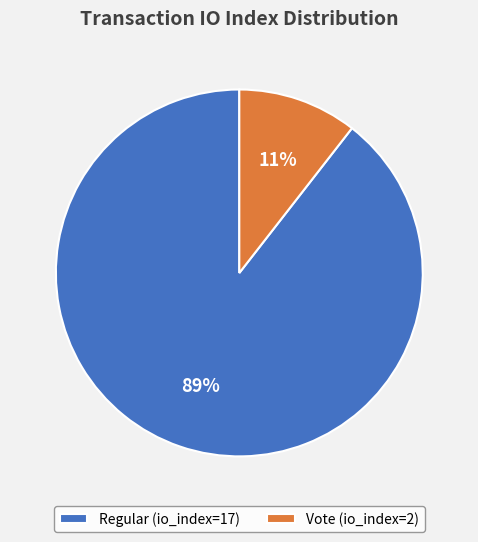

Which has a higher value, Vote (io_index=2) or Regular (io_index=17)?

Regular (io_index=17)